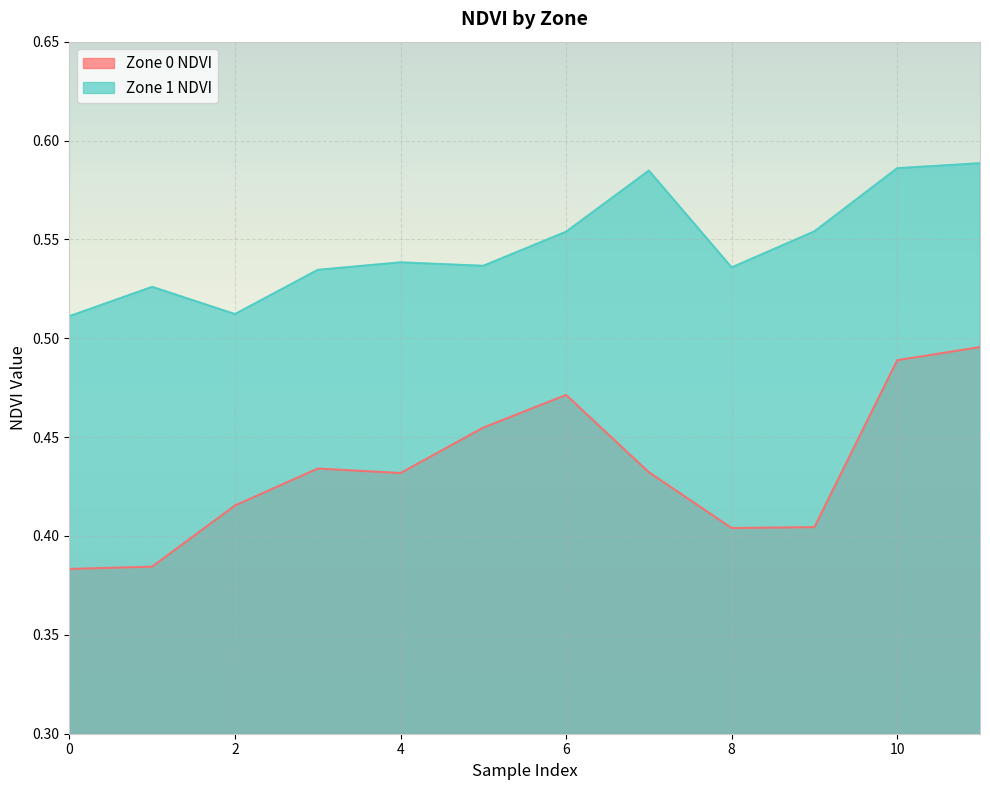

What is the value of the Zone 0 NDVI point at the 3rd from the left?

0.4